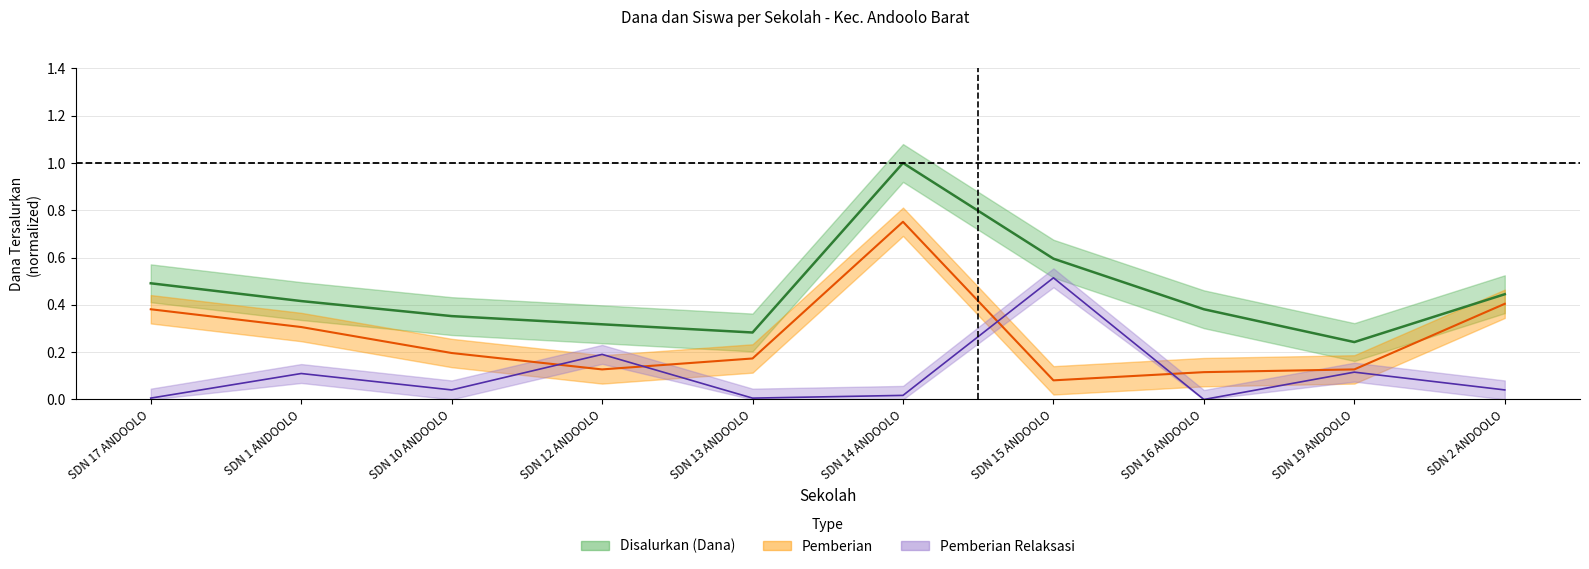

The value of Disalurkan (Dana) at SDN 10 ANDOOLO is 0.4. True or false?

True